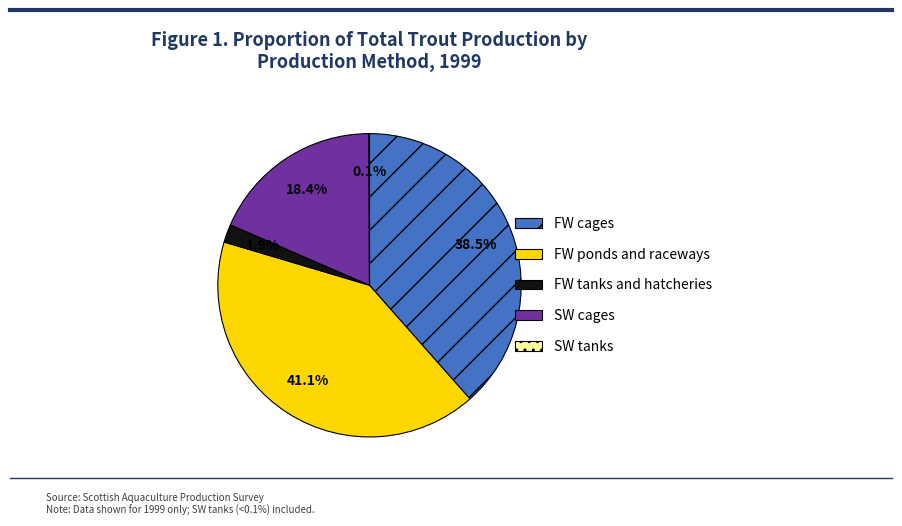

Do FW tanks and hatcheries and SW cages together represent more than half of the pie?

No